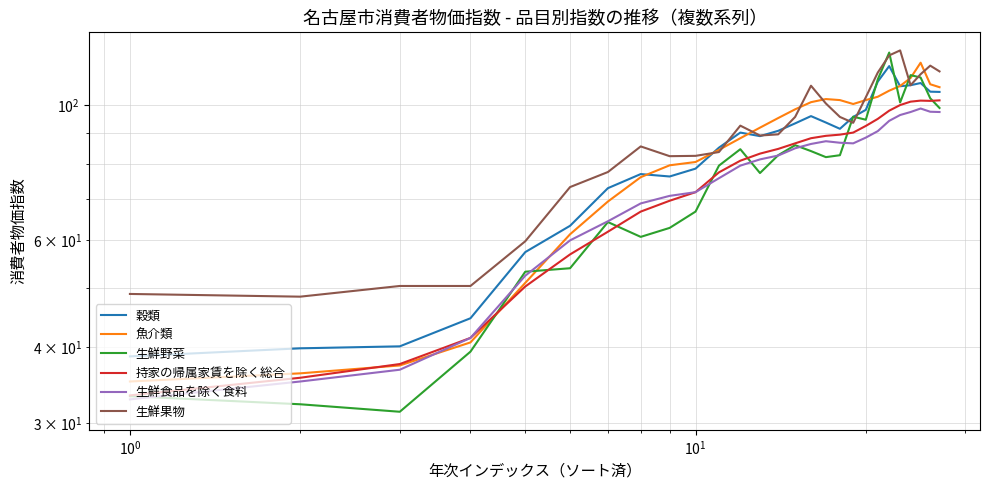

At how many categories does at least one series exceed 105?

8